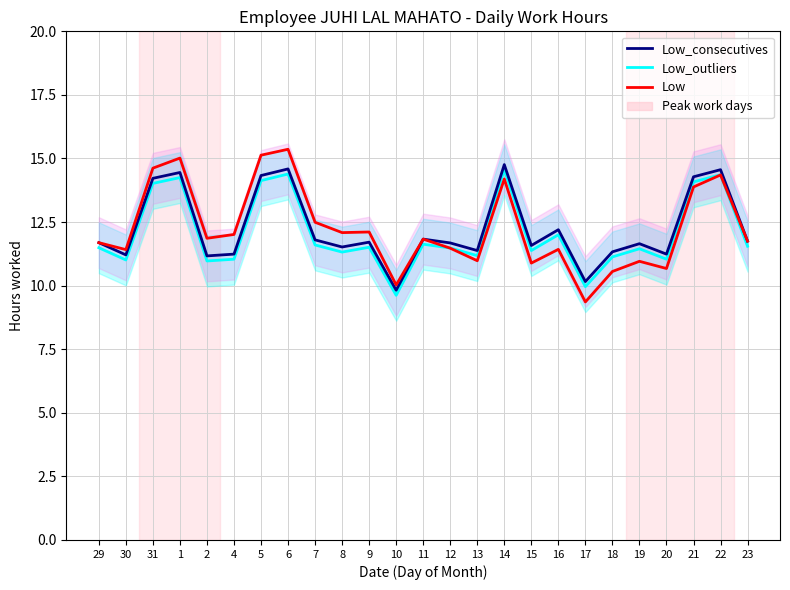

Which category has the highest value in the Low_outliers series?

14